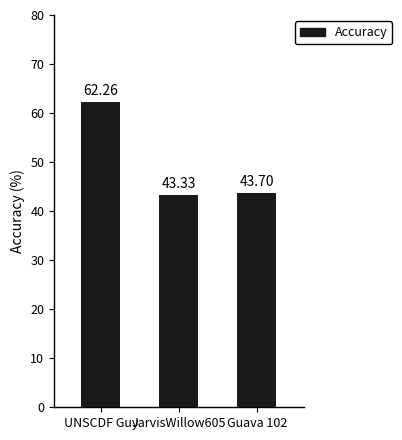

What is the change in value from UNSCDF Guy to JarvisWillow605?

-18.9